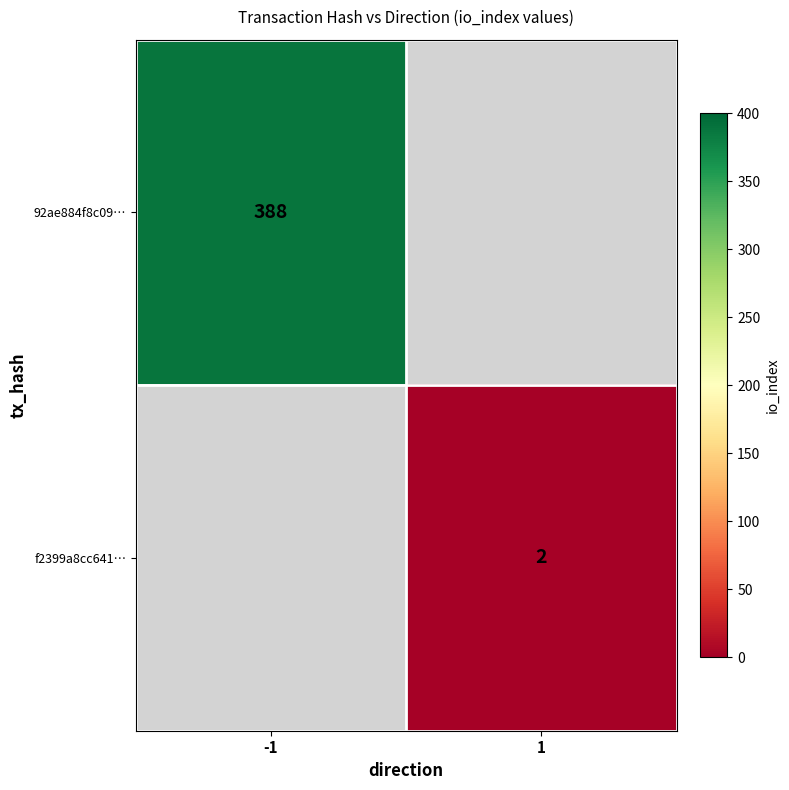

The value of 92ae884f8c09… at -1 is 388. True or false?

True